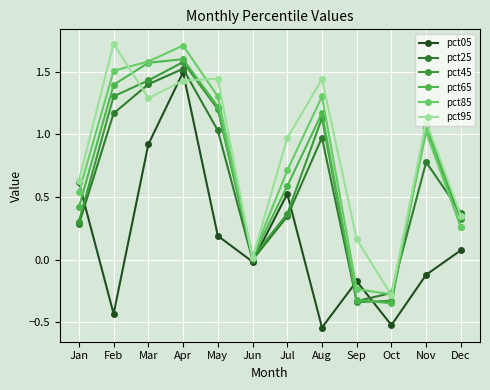

True or false: pct45 and pct65 cross at least once.

True